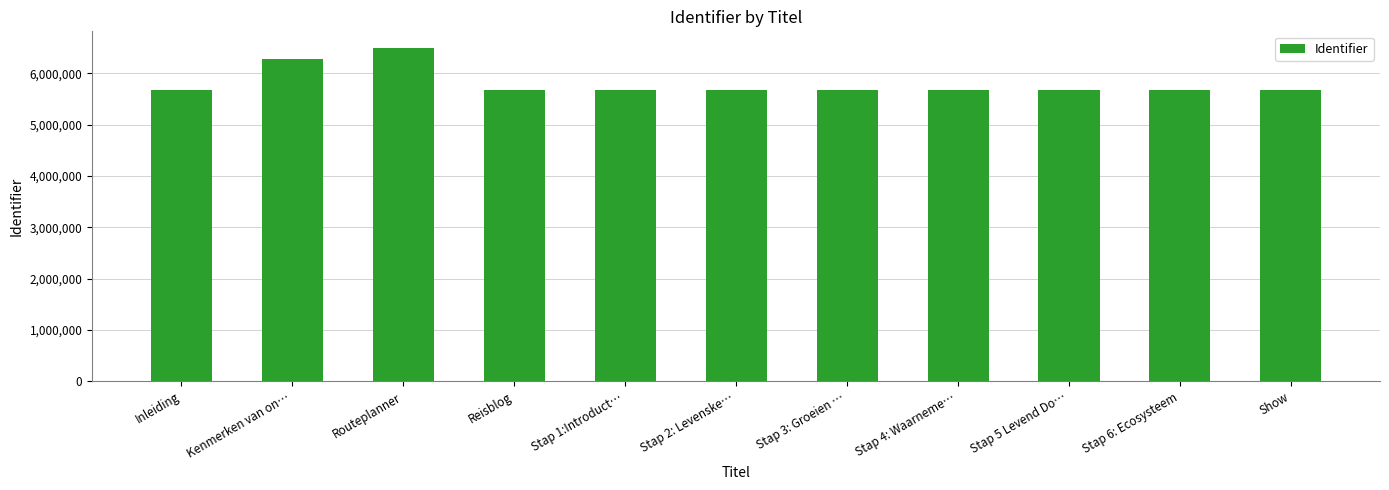

What is the ratio of the value at Stap 5 Levend Do… to the value at Stap 3: Groeien …?

1.0